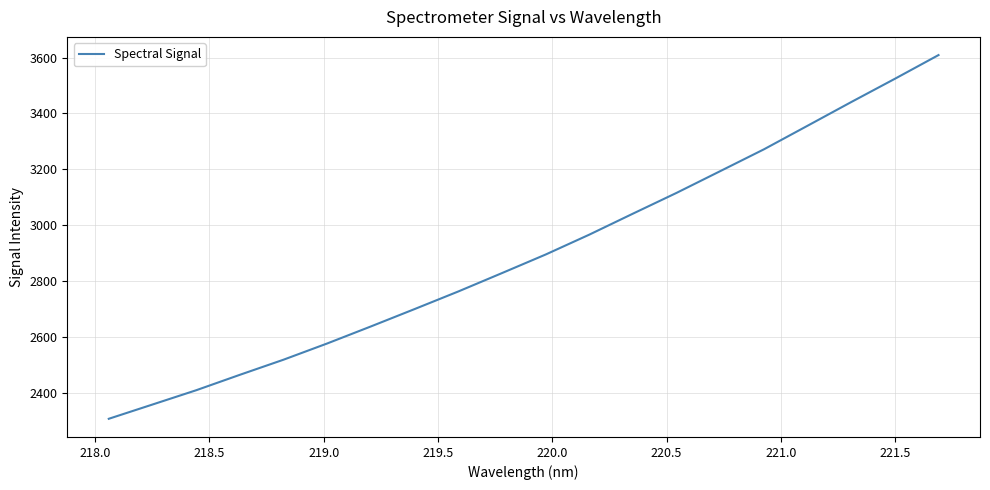

What is the maximum value shown in the chart?

3609.0